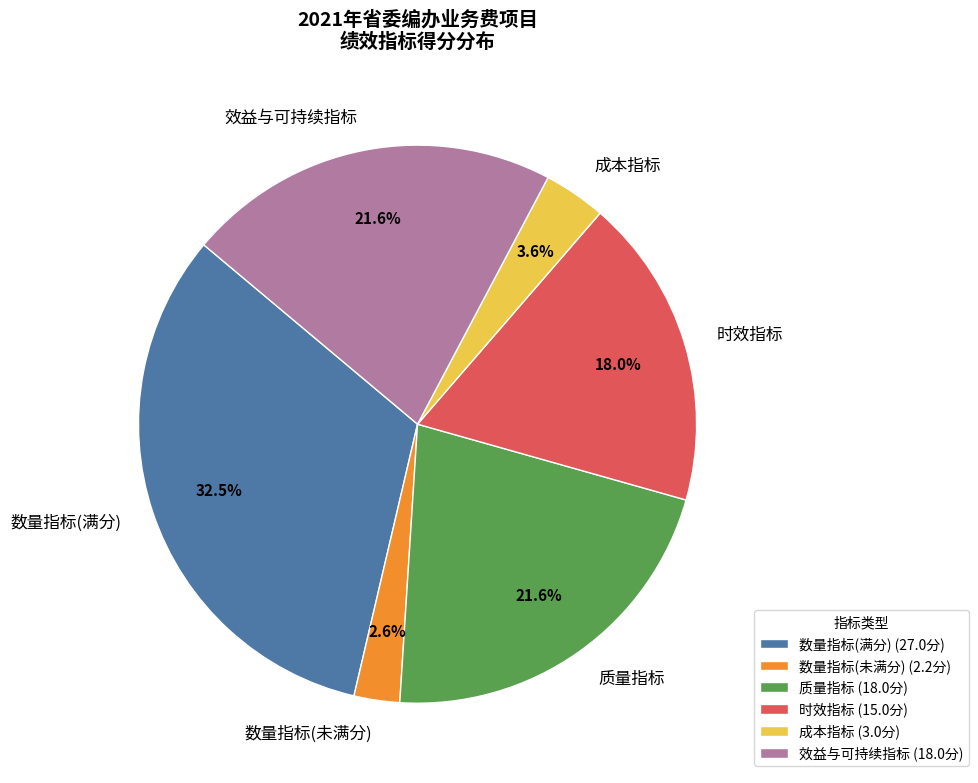

Is there a majority slice in this chart?

No